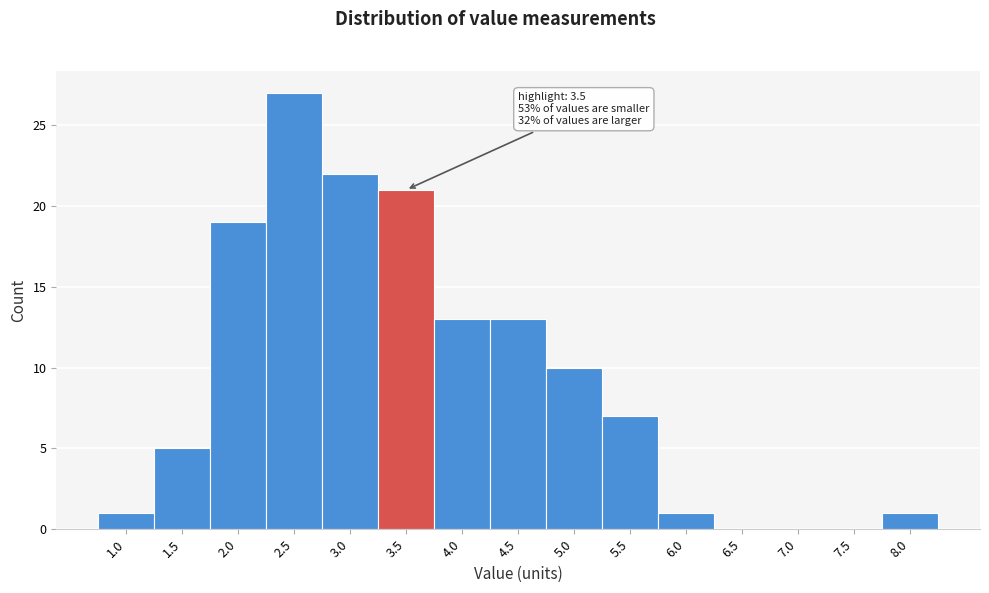

Reading right to left, list all the values displayed in this chart.

8.0=1	7.5=0	7.0=0	6.5=0	6.0=1	5.5=7	5.0=10	4.5=13	4.0=13	3.5=21	3.0=22	2.5=27	2.0=19	1.5=5	1.0=1